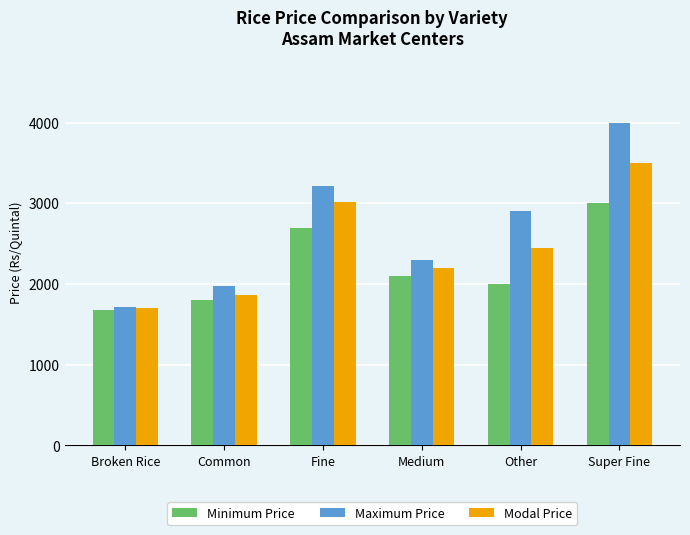

List the labels in order of Modal Price value, largest first.

Super Fine, Fine, Other, Medium, Common, Broken Rice